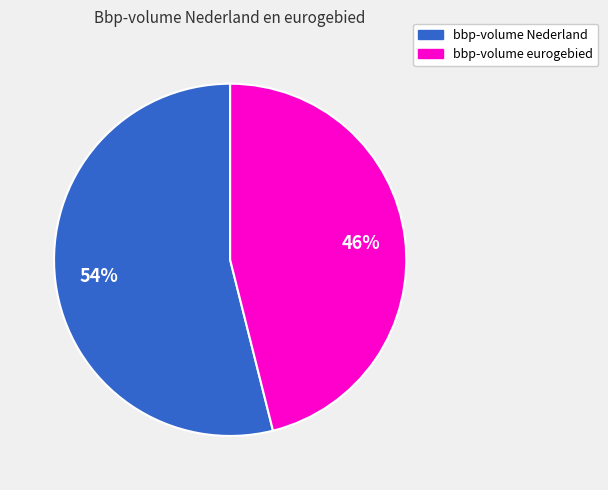

Is there any slice that represents more than half of the pie?

Yes